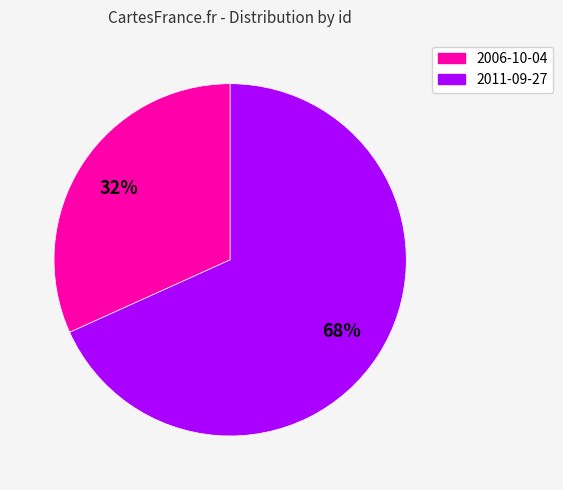

How many segments does this pie chart have?

2